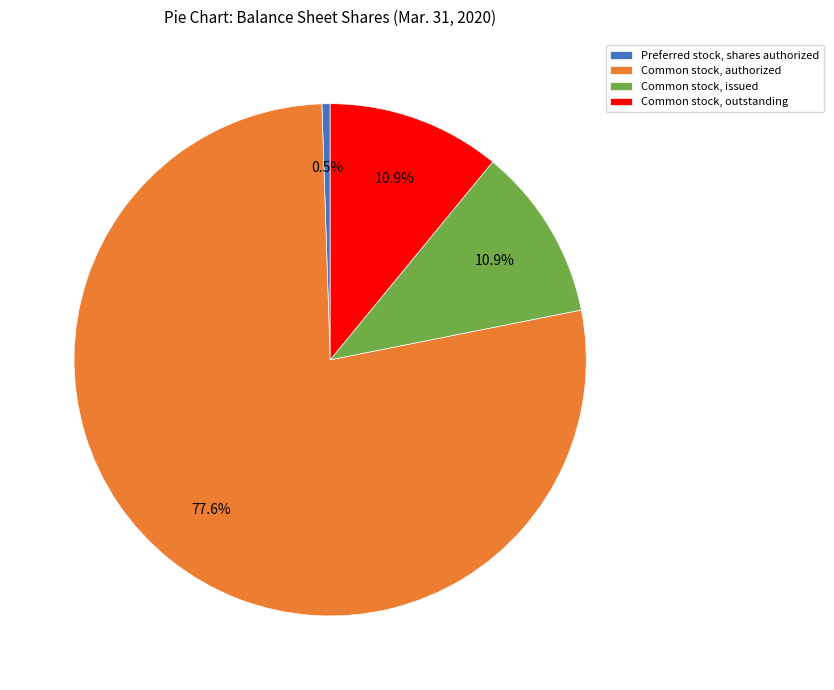

Is there any slice that represents more than half of the pie?

Yes